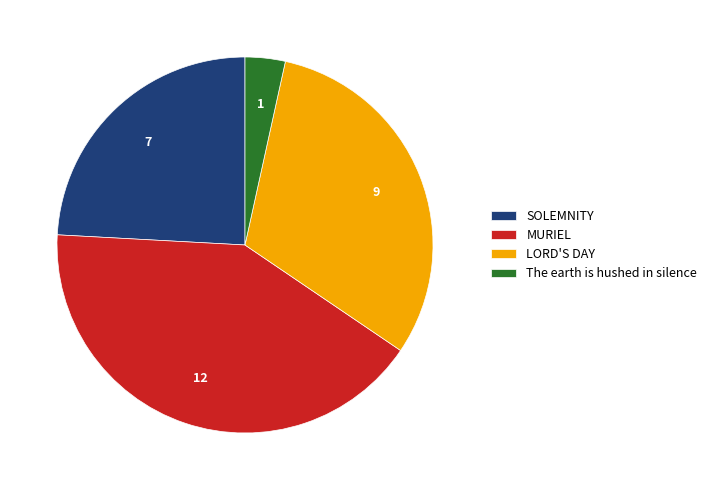

Which has a higher value, LORD'S DAY or MURIEL?

MURIEL